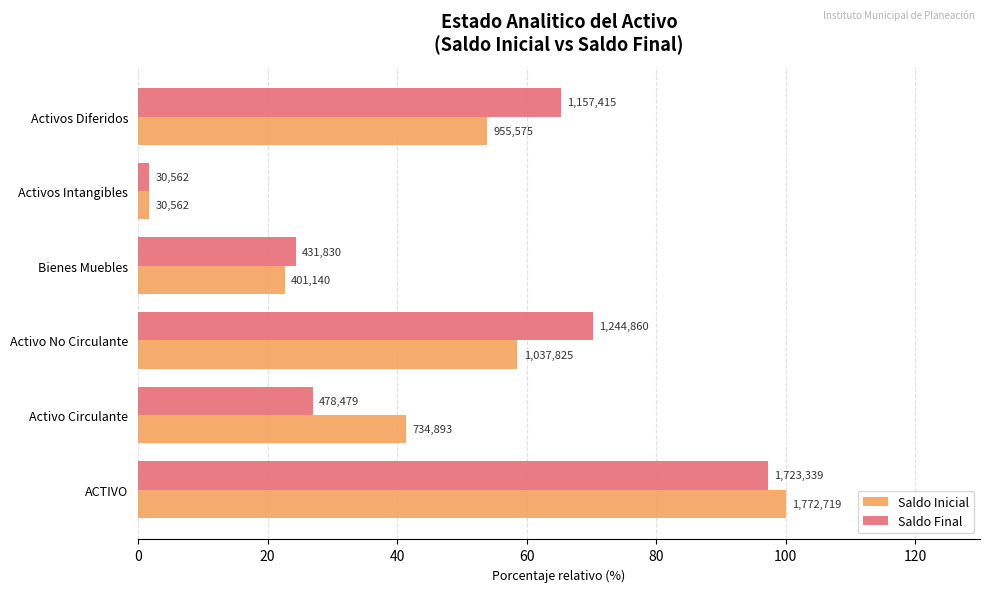

What are all the series names shown in the legend?

Saldo Inicial, Saldo Final